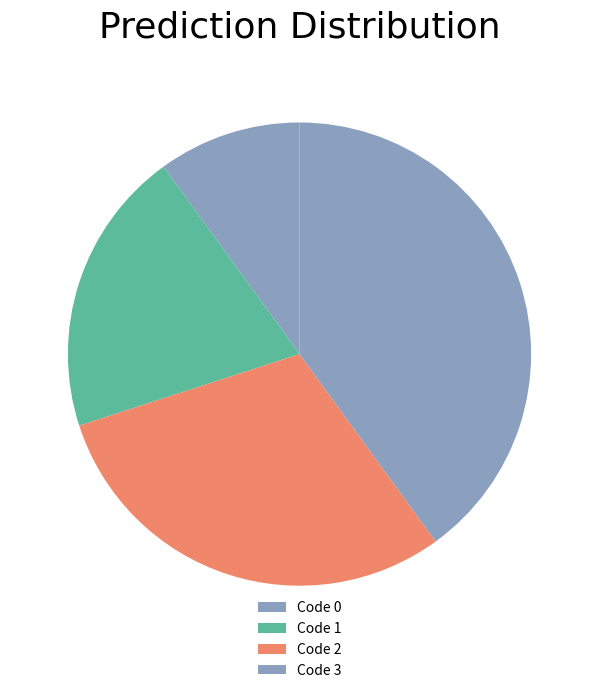

Which has a higher value, Code 2 or Code 3?

Code 3